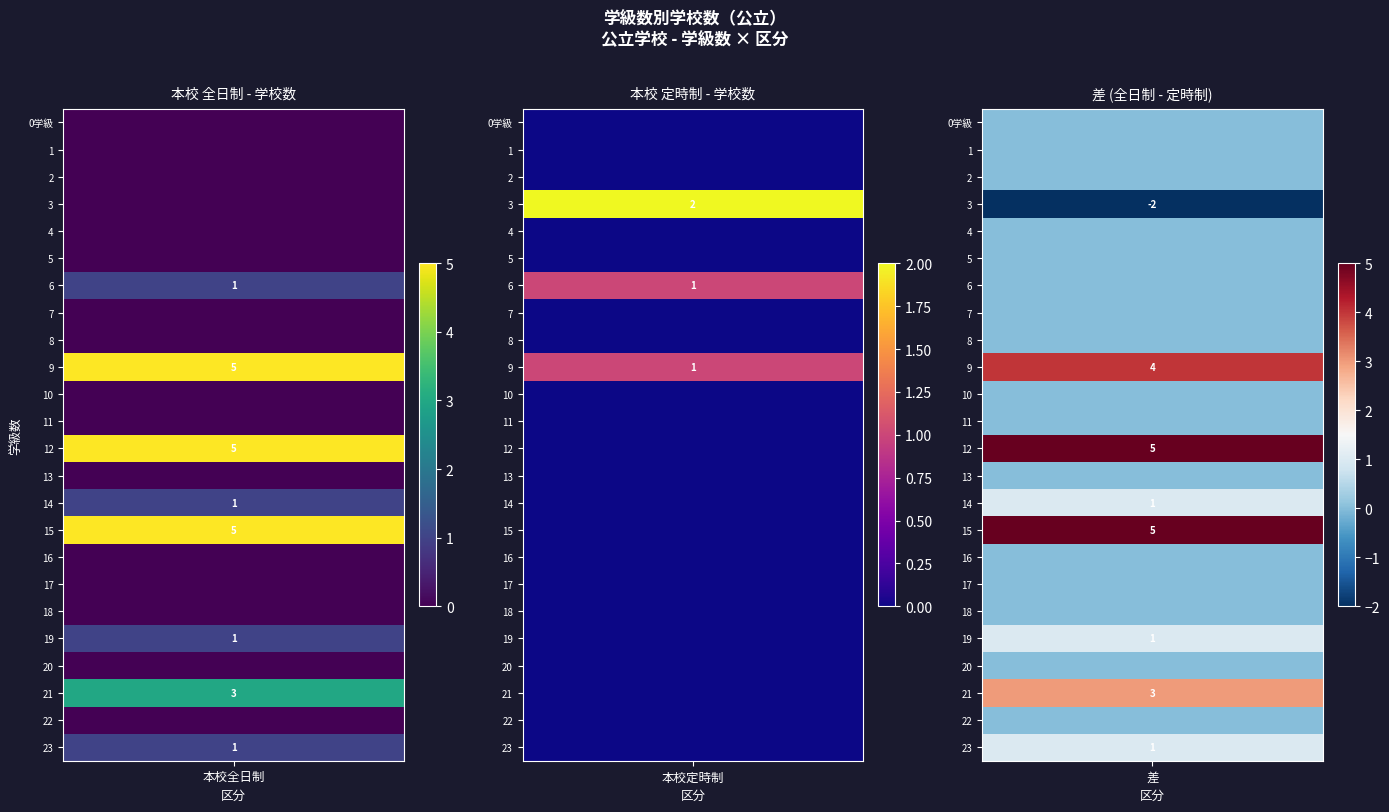

List the series in order of their peak value, highest first.

9, 12, 15, 21, 3, 6, 14, 19, 23, 0学級, 1, 2, 4, 5, 7, 8, 10, 11, 13, 16, 17, 18, 20, 22